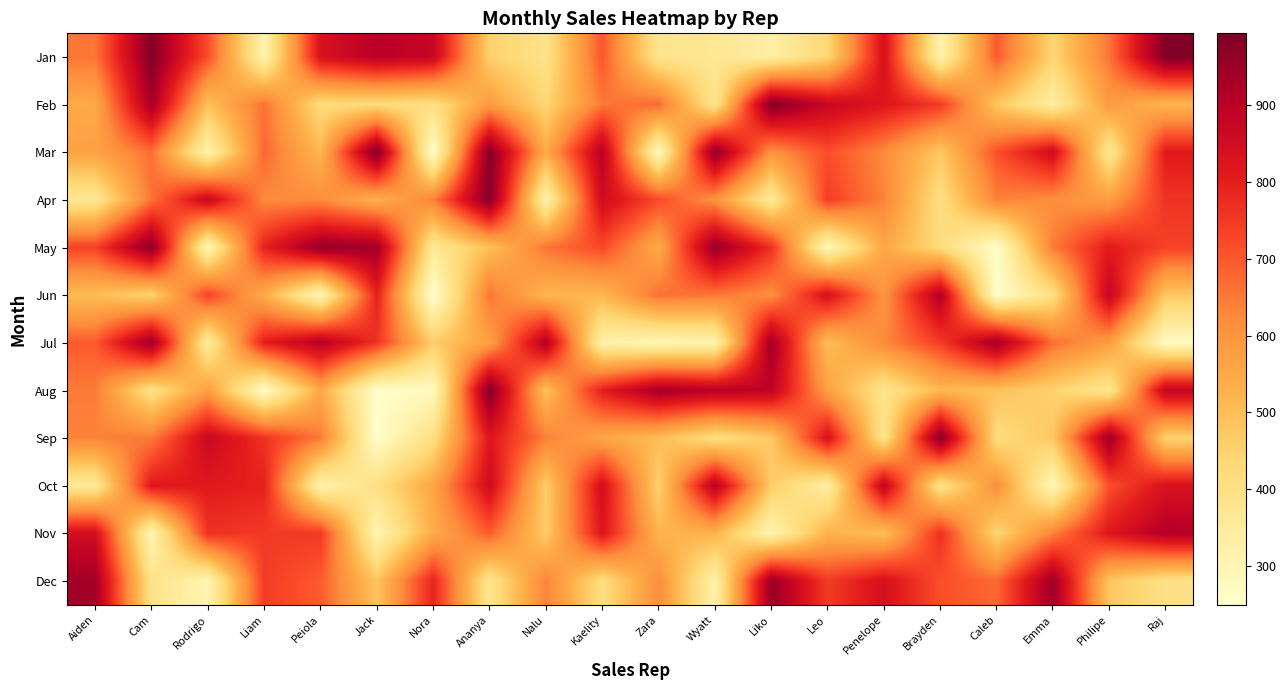

Reading right to left, what are all the values shown in this chart?

Jan: Raj=994	Philipe=658	Emma=441	Caleb=697	Brayden=316	Penelope=839	Leo=438	Liko=332	Wyatt=373	Zara=382	Kaelity=704	Nalu=393	Ananya=456	Nora=876	Jack=906	Peiola=835	Liam=312	Rodrigo=716	Cam=987	Aiden=656
Feb: Raj=519	Philipe=587	Emma=340	Caleb=481	Brayden=749	Penelope=821	Leo=873	Liko=991	Wyatt=380	Zara=673	Kaelity=653	Nalu=439	Ananya=584	Nora=407	Jack=425	Peiola=422	Liam=662	Rodrigo=494	Cam=934	Aiden=550
Mar: Raj=812	Philipe=369	Emma=855	Caleb=712	Brayden=477	Penelope=624	Leo=718	Liko=603	Wyatt=968	Zara=280	Kaelity=908	Nalu=547	Ananya=988	Nora=253	Jack=993	Peiola=516	Liam=678	Rodrigo=314	Cam=667	Aiden=568
Apr: Raj=761	Philipe=581	Emma=615	Caleb=638	Brayden=409	Penelope=635	Leo=744	Liko=359	Wyatt=606	Zara=723	Kaelity=858	Nalu=317	Ananya=987	Nora=640	Jack=534	Peiola=621	Liam=624	Rodrigo=871	Cam=659	Aiden=367
May: Raj=735	Philipe=811	Emma=647	Caleb=257	Brayden=423	Penelope=557	Leo=287	Liko=770	Wyatt=959	Zara=548	Kaelity=724	Nalu=659	Ananya=495	Nora=363	Jack=942	Peiola=960	Liam=795	Rodrigo=296	Cam=977	Aiden=735
Jun: Raj=477	Philipe=881	Emma=404	Caleb=256	Brayden=916	Penelope=599	Leo=841	Liko=613	Wyatt=654	Zara=664	Kaelity=517	Nalu=520	Ananya=658	Nora=249	Jack=794	Peiola=296	Liam=544	Rodrigo=735	Cam=447	Aiden=503
Jul: Raj=273	Philipe=581	Emma=667	Caleb=941	Brayden=743	Penelope=625	Leo=501	Liko=942	Wyatt=309	Zara=296	Kaelity=321	Nalu=914	Ananya=572	Nora=463	Jack=761	Peiola=909	Liam=801	Rodrigo=347	Cam=948	Aiden=697
Aug: Raj=884	Philipe=374	Emma=451	Caleb=491	Brayden=513	Penelope=383	Leo=573	Liko=892	Wyatt=907	Zara=937	Kaelity=802	Nalu=495	Ananya=992	Nora=276	Jack=254	Peiola=553	Liam=265	Rodrigo=580	Cam=397	Aiden=648
Sep: Raj=448	Philipe=949	Emma=479	Caleb=419	Brayden=982	Penelope=386	Leo=839	Liko=474	Wyatt=408	Zara=506	Kaelity=557	Nalu=642	Ananya=820	Nora=409	Jack=258	Peiola=648	Liam=764	Rodrigo=871	Cam=649	Aiden=637
Oct: Raj=833	Philipe=715	Emma=288	Caleb=614	Brayden=388	Penelope=888	Leo=334	Liko=466	Wyatt=907	Zara=451	Kaelity=848	Nalu=464	Ananya=857	Nora=560	Jack=403	Peiola=315	Liam=794	Rodrigo=811	Cam=816	Aiden=358
Nov: Raj=914	Philipe=818	Emma=638	Caleb=440	Brayden=768	Penelope=495	Leo=531	Liko=304	Wyatt=529	Zara=523	Kaelity=824	Nalu=468	Ananya=694	Nora=542	Jack=303	Peiola=752	Liam=751	Rodrigo=764	Cam=298	Aiden=850
Dec: Raj=400	Philipe=481	Emma=948	Caleb=675	Brayden=715	Penelope=840	Leo=747	Liko=956	Wyatt=319	Zara=618	Kaelity=410	Nalu=637	Ananya=380	Nora=789	Jack=485	Peiola=694	Liam=746	Rodrigo=304	Cam=391	Aiden=941